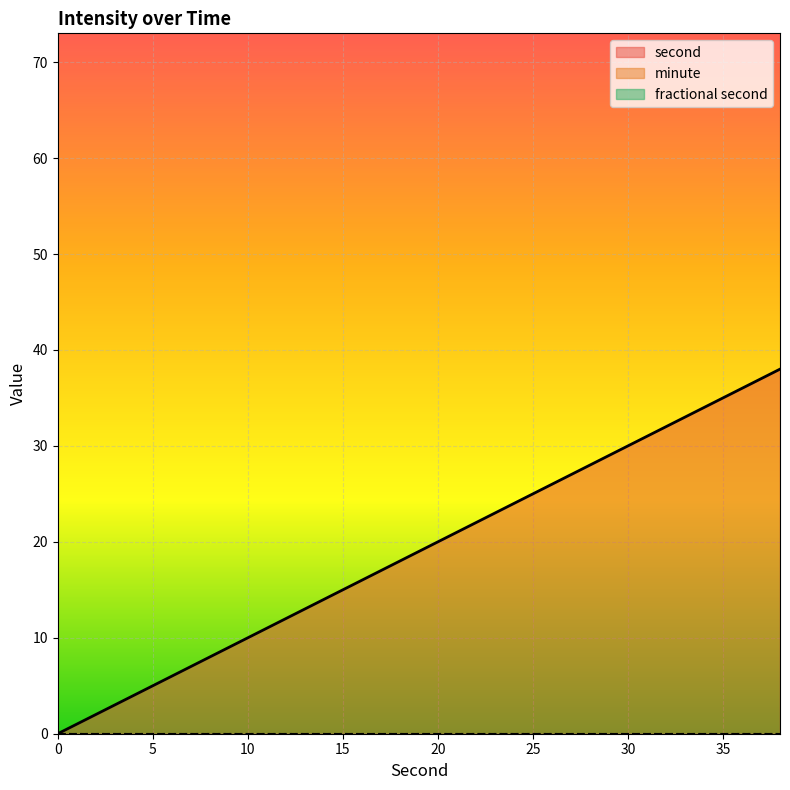

How many lines are shown in the chart?

3